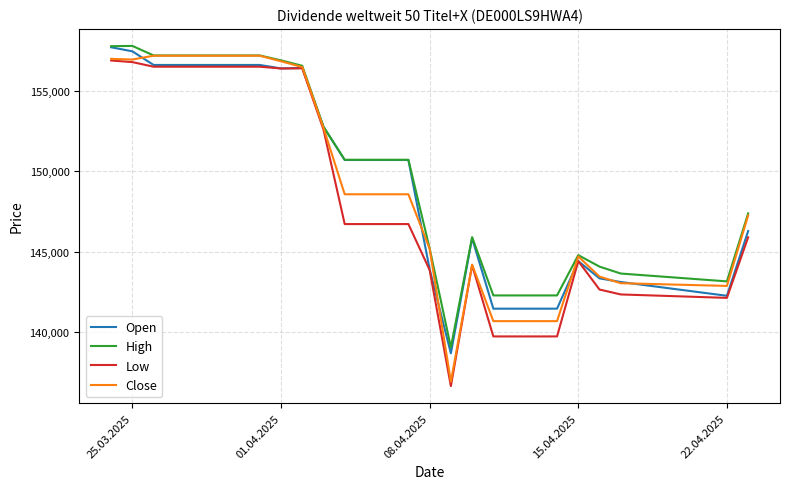

What is the sum of all Low values?

3119890